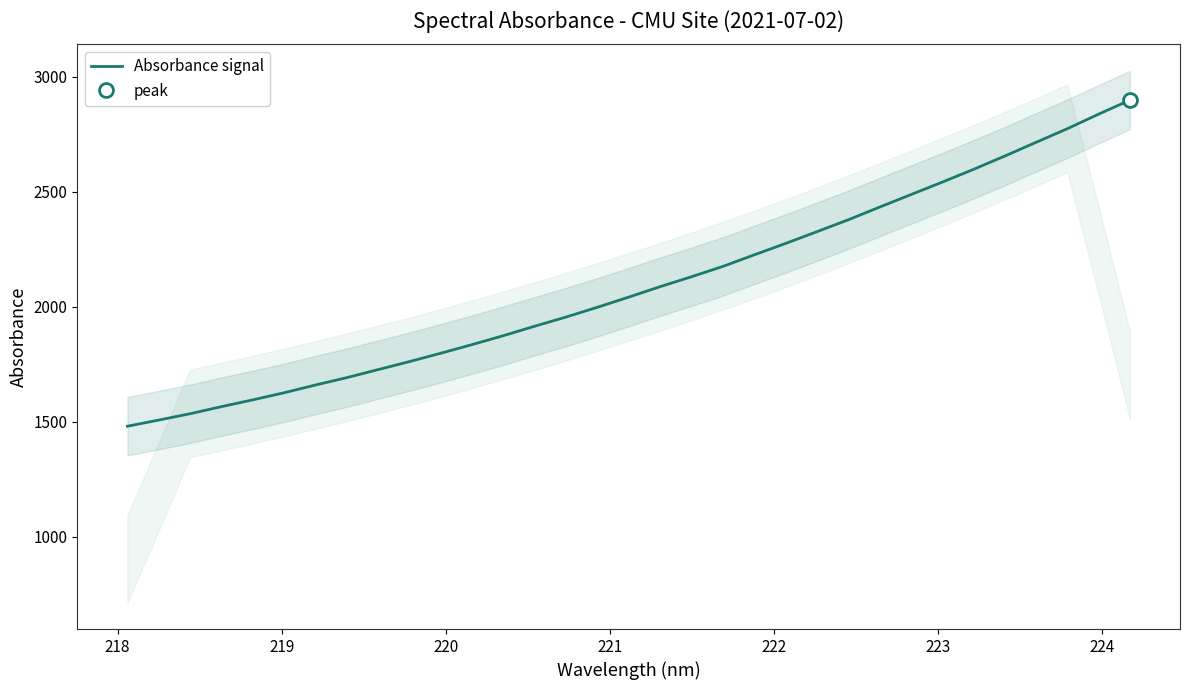

What is the highest value of the Absorbance signal series?

2897.9